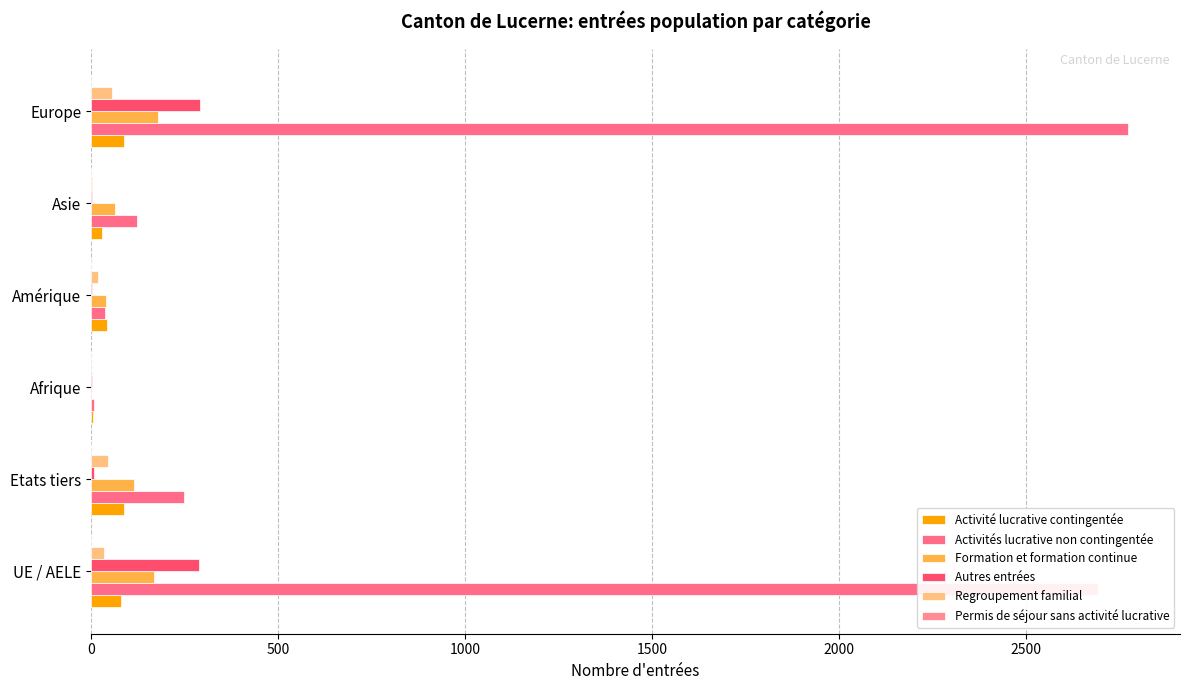

How many positive values does the Formation et formation continue series have?

5